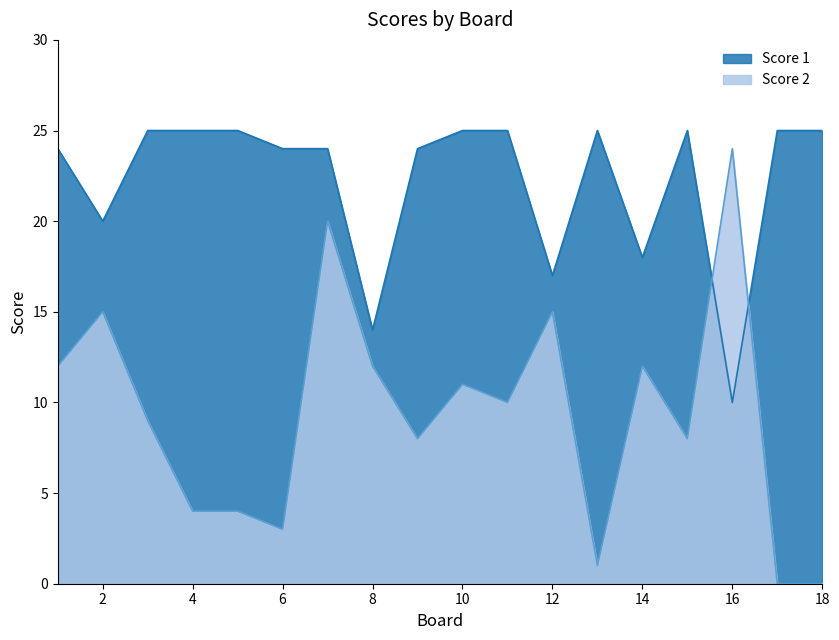

The value of Score 1 at 10 is 15. True or false?

False